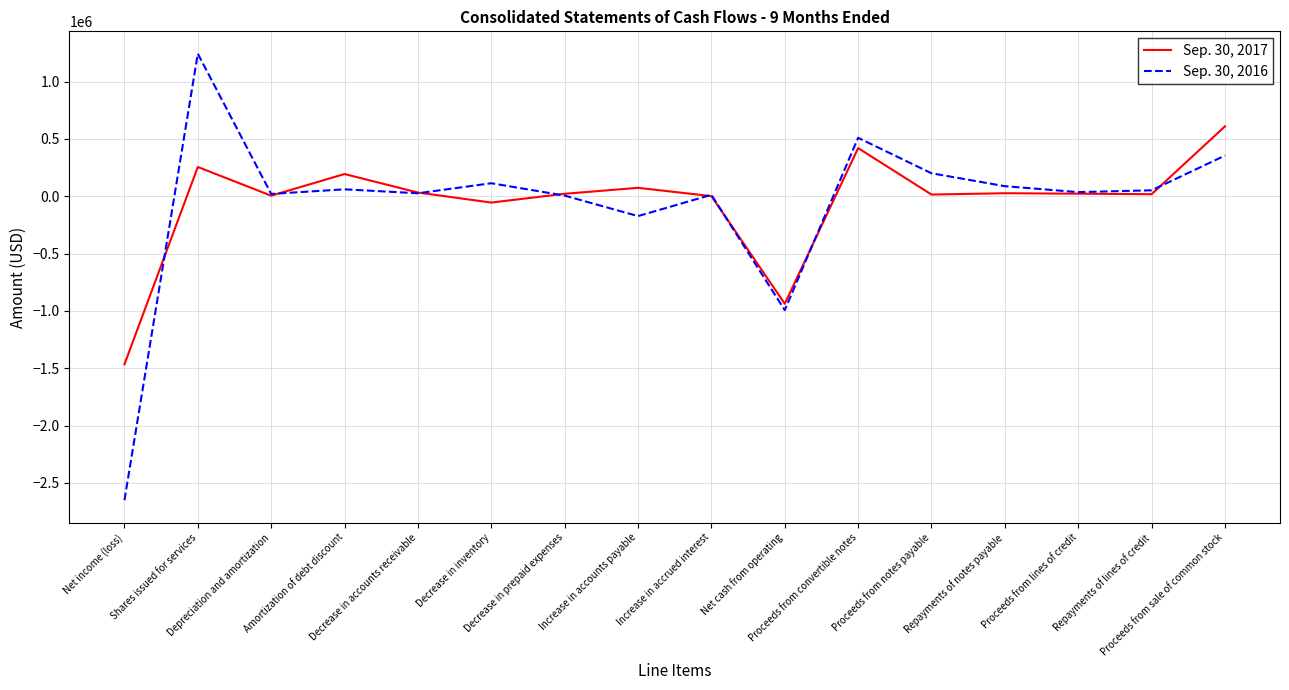

Which series has the widest spread of values?

Sep. 30, 2016